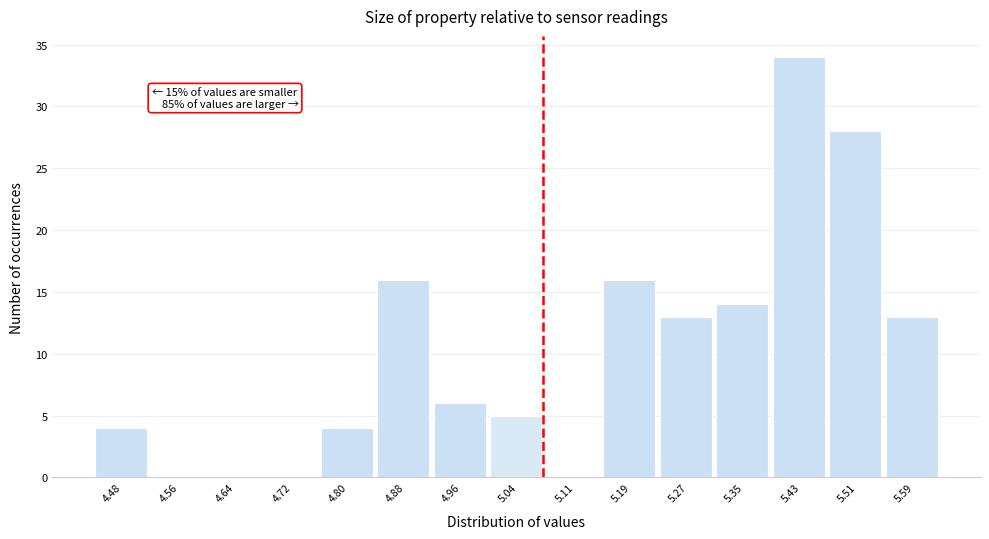

Which range on the x-axis has the tallest bar?

5.39 to 5.47